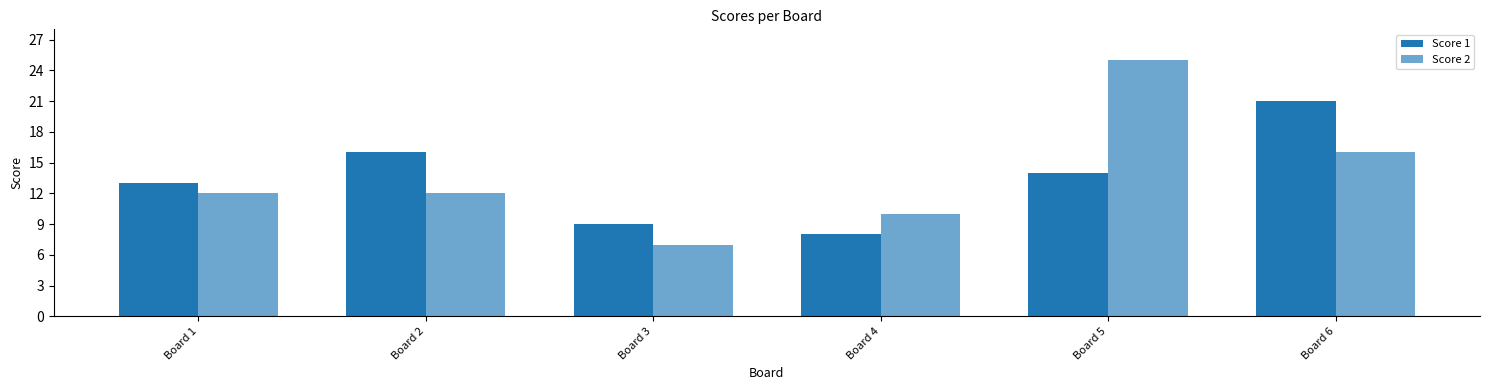

Count the number of data series in this chart.

2